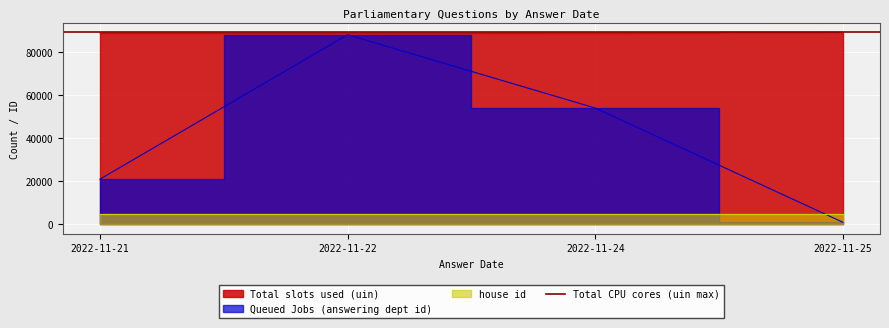

Which series has the largest total across all categories?

Total slots used (uin)